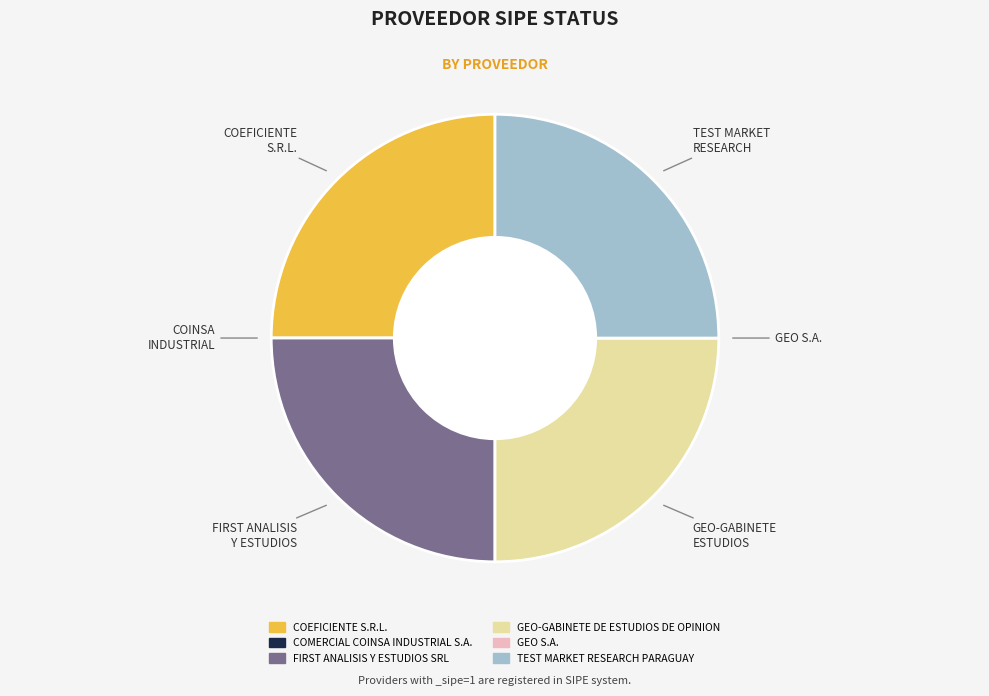

The TEST MARKET RESEARCH PARAGUAY slice represents 25% of the pie. True or false?

True